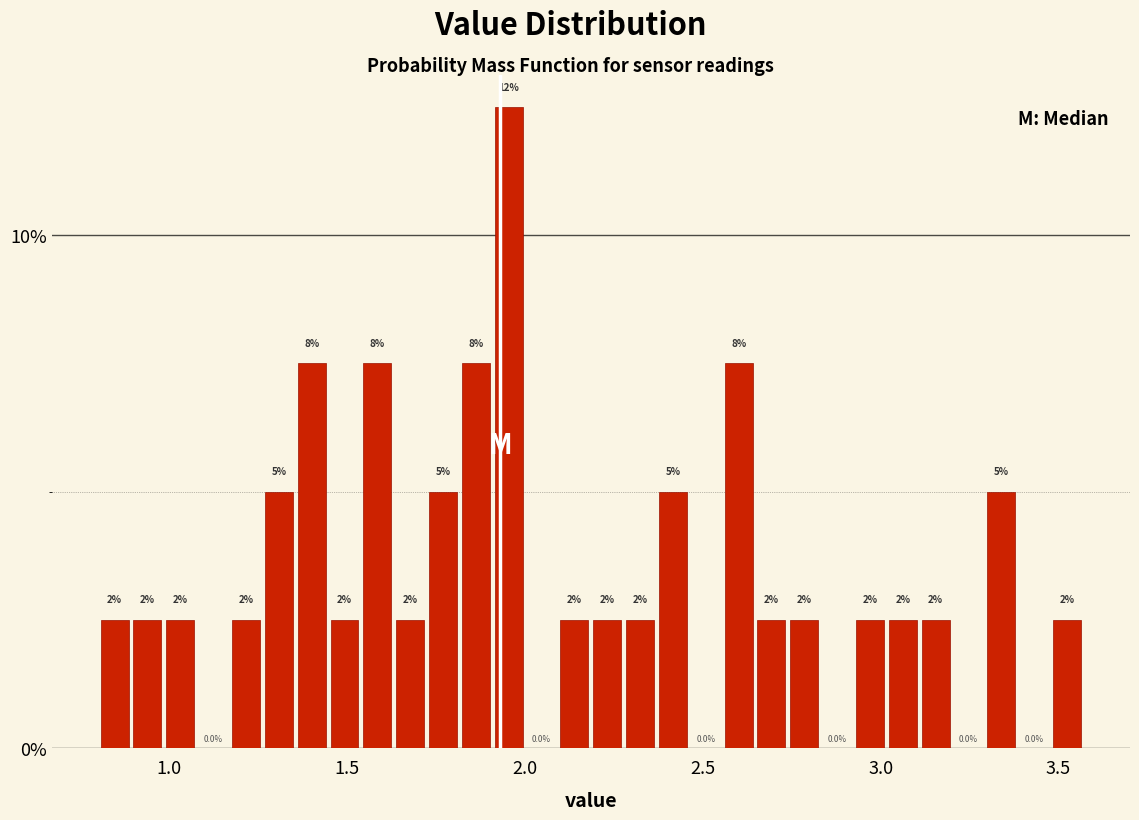

Around what value on the x-axis is the tallest bar? Give the approximate position of its centre, as read against the axis.

1.95